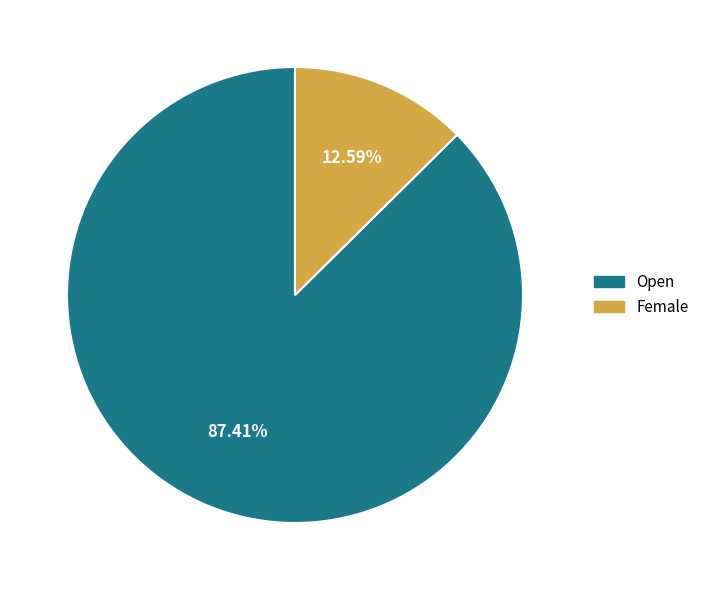

Combined, do Open and Female account for over 50%?

Yes